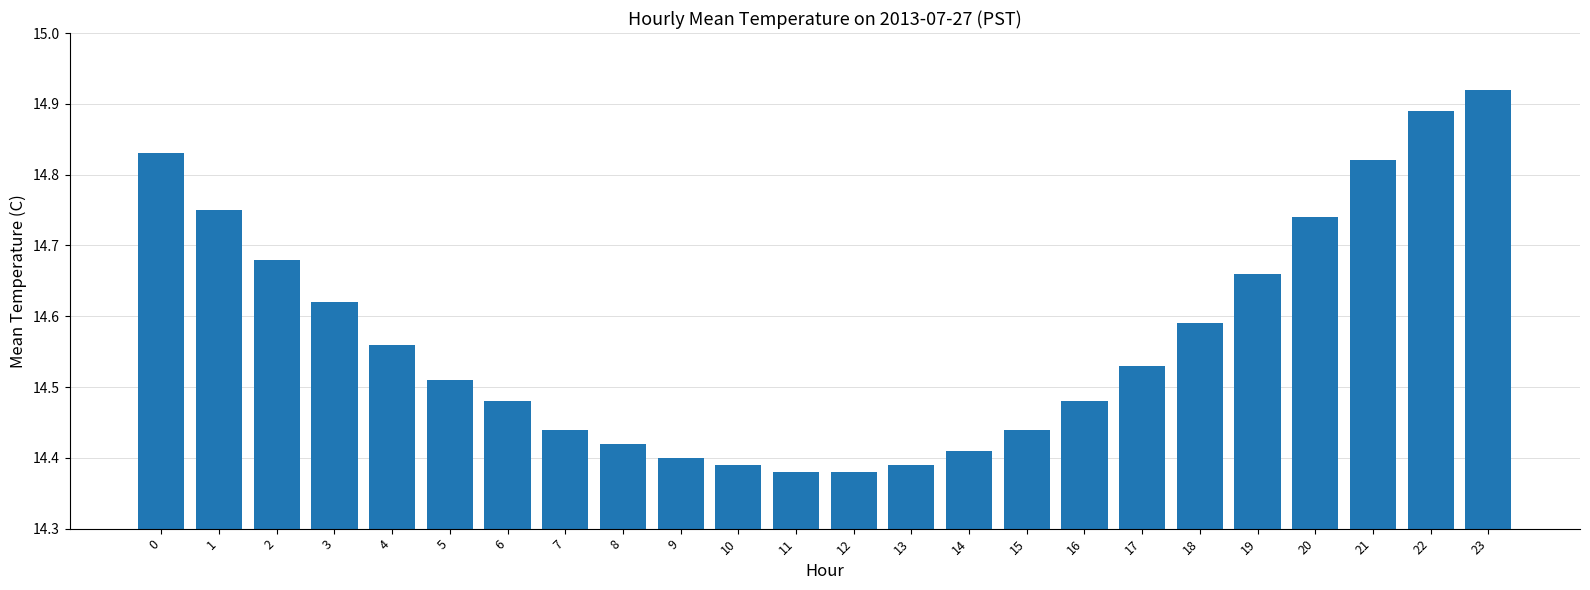

How many values are between 14 and 15?

24